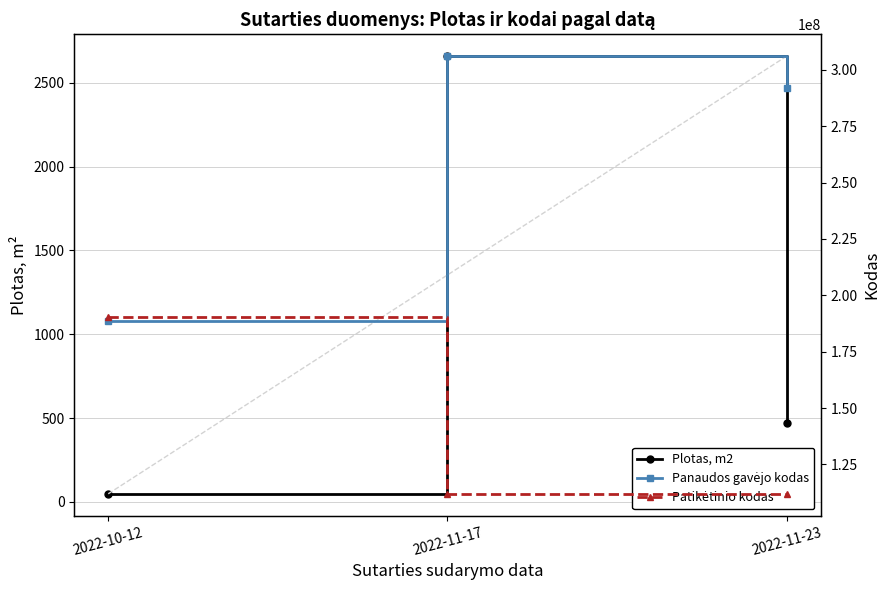

Rank the series by their maximum value, from lowest to highest.

Plotas, m2, Patikėtinio kodas, Panaudos gavėjo kodas